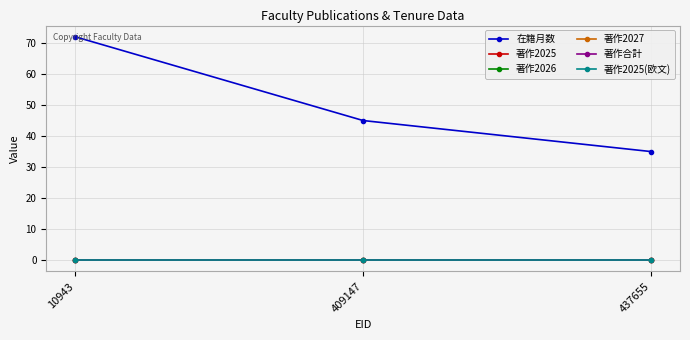

Reading left to right, extract all data points from this chart.

在籍月数: 72	45	35
著作2025: 0	0	0
著作2026: 0	0	0
著作2027: 0	0	0
著作合計: 0	0	0
著作2025(欧文): 0	0	0